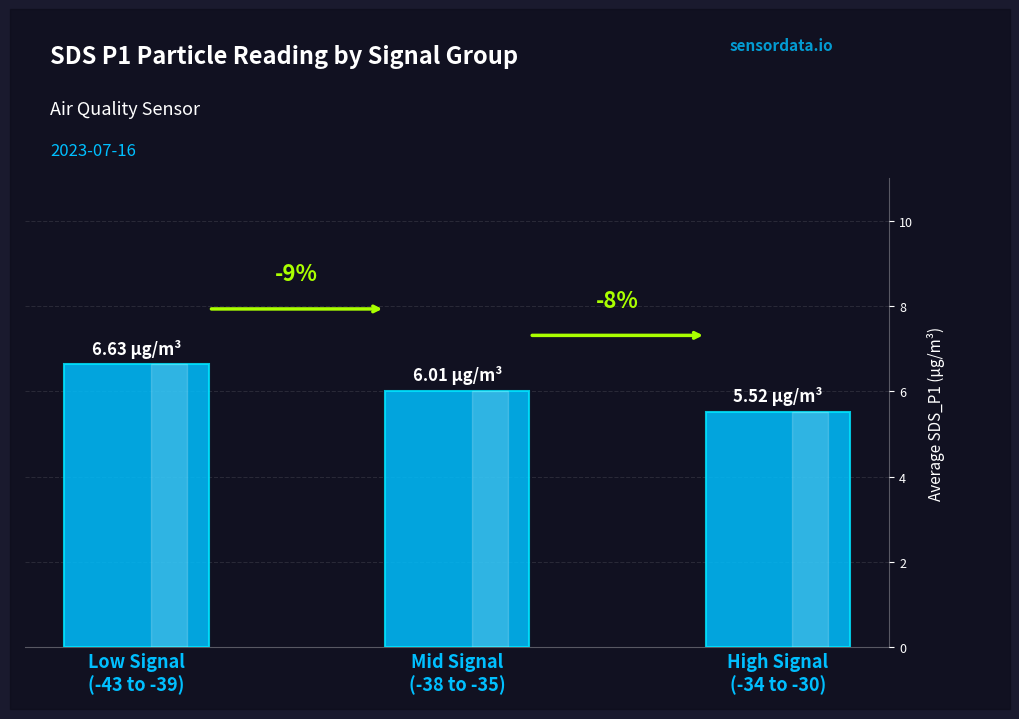

Reading left to right, list all the values displayed in this chart.

Low Signal
(-43 to -39)=6.6	Mid Signal
(-38 to -35)=6.0	High Signal
(-34 to -30)=5.5